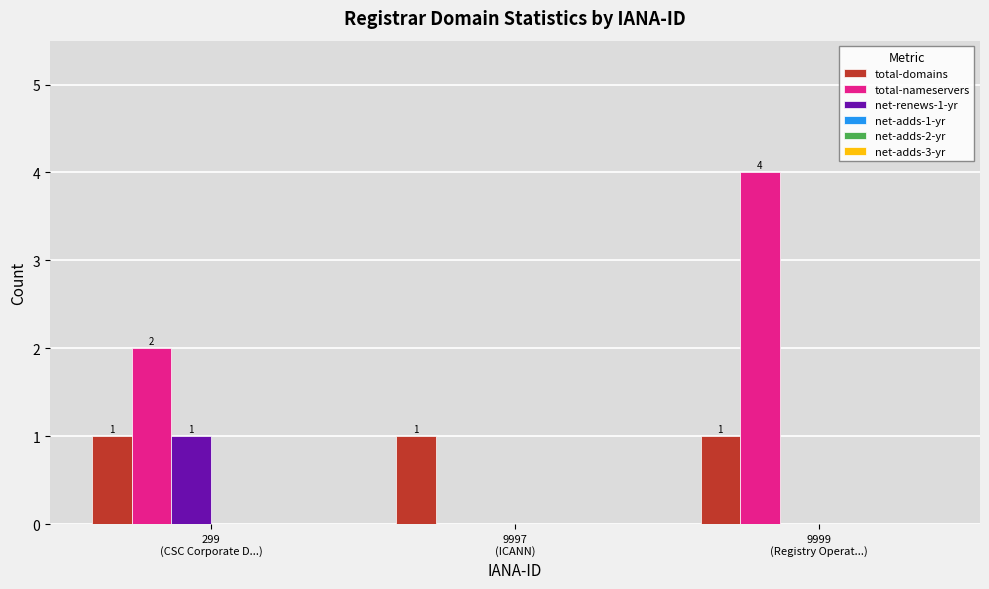

Which series has the largest total across all categories?

total-nameservers